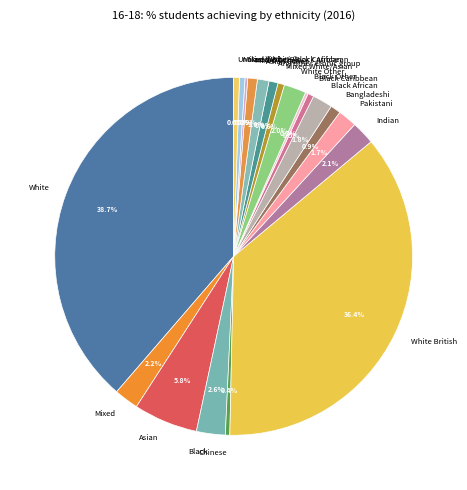

Which has a higher value, White or Mixed White/Asian?

White